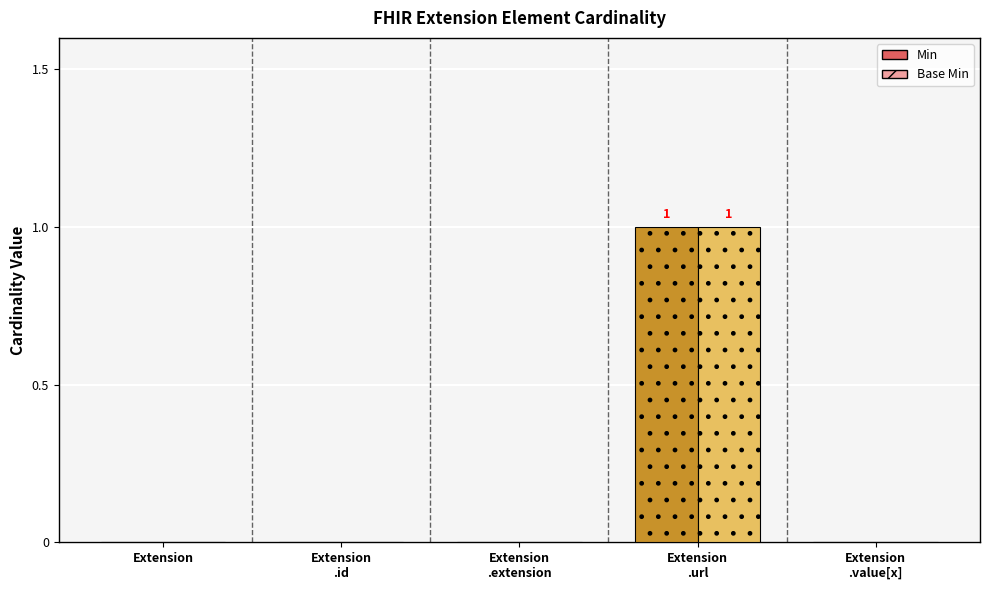

At which category is the sum across all series the highest?

Extension.url